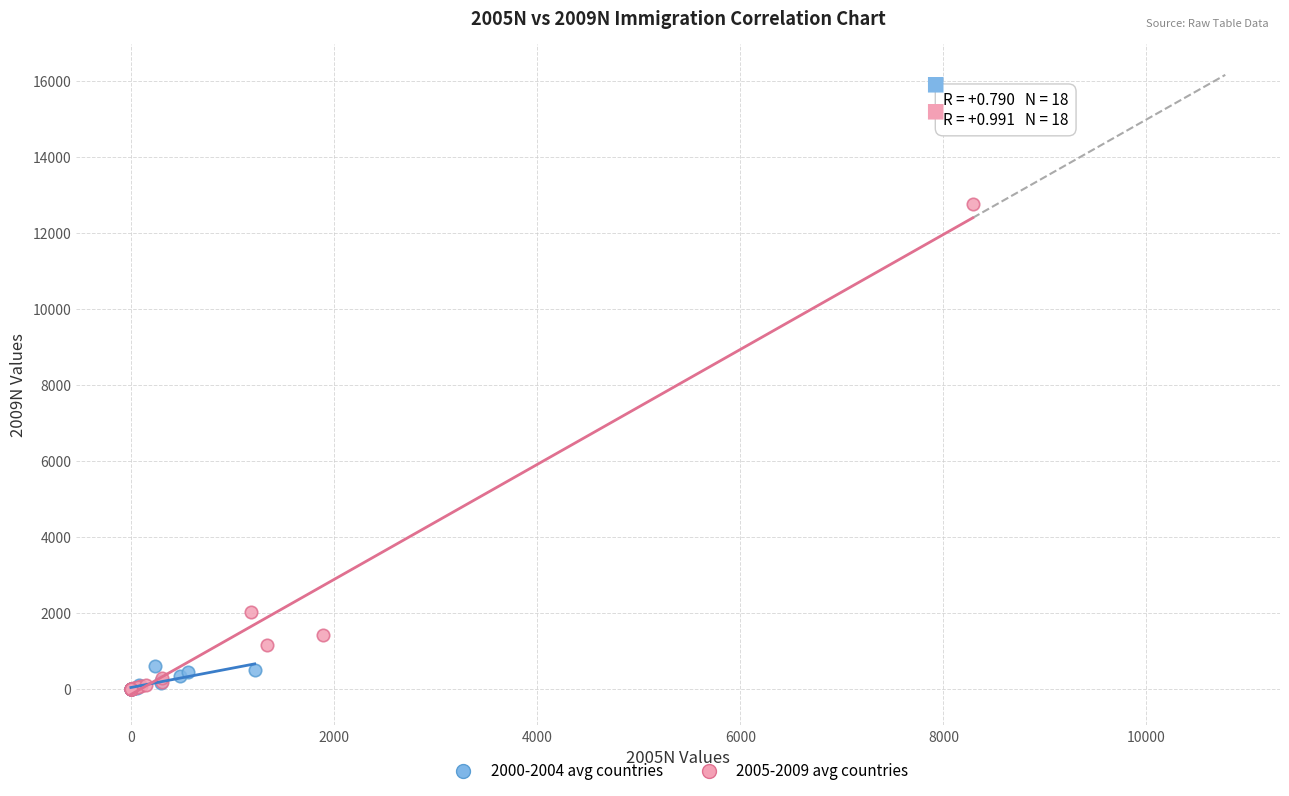

What are all the series names shown in the legend?

2000-2004 avg countries, 2005-2009 avg countries